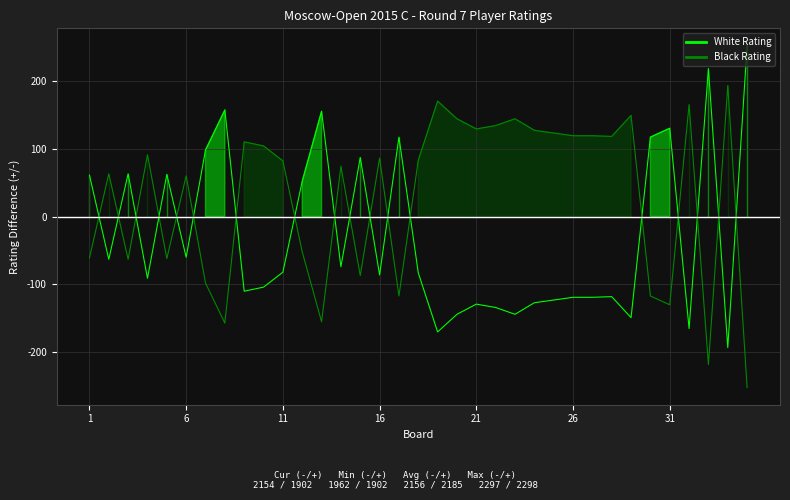

At which category is the sum across all series the highest?

1